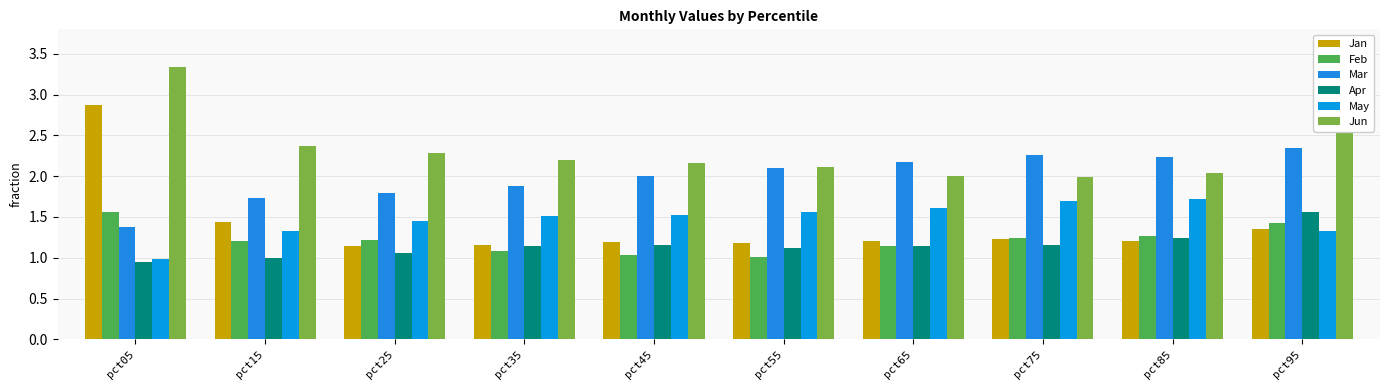

What is the maximum value shown in the chart?

3.3